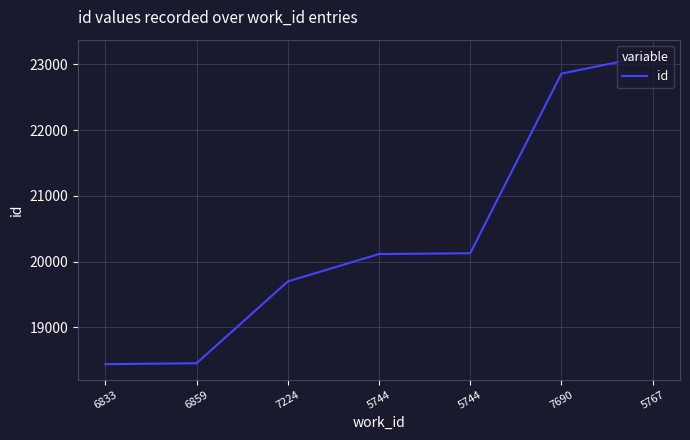

How many categories are shown in the chart?

7